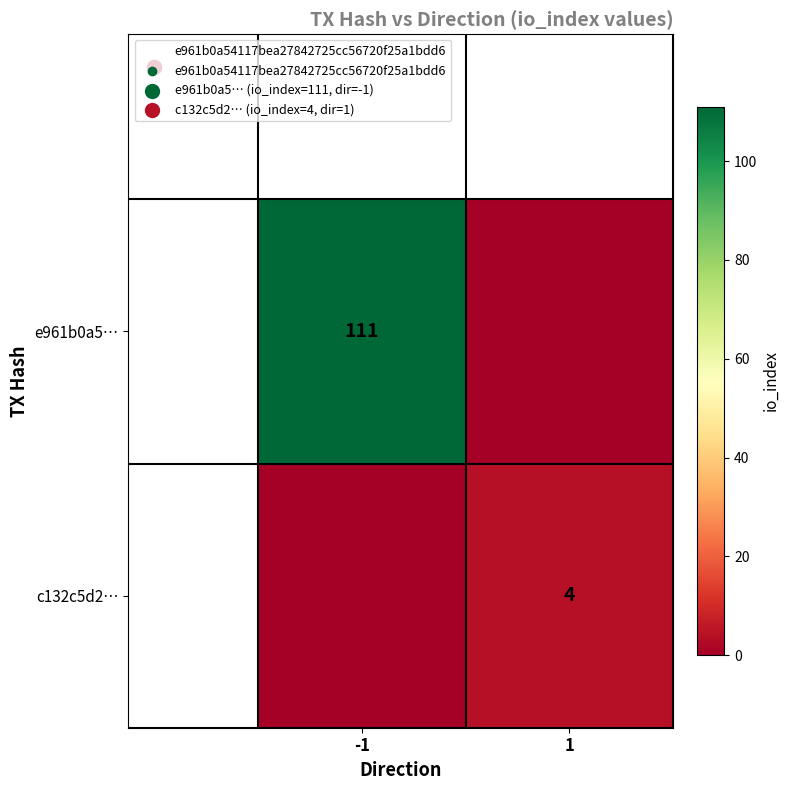

Count the c132c5d2… values in the range 0 to 4.

2